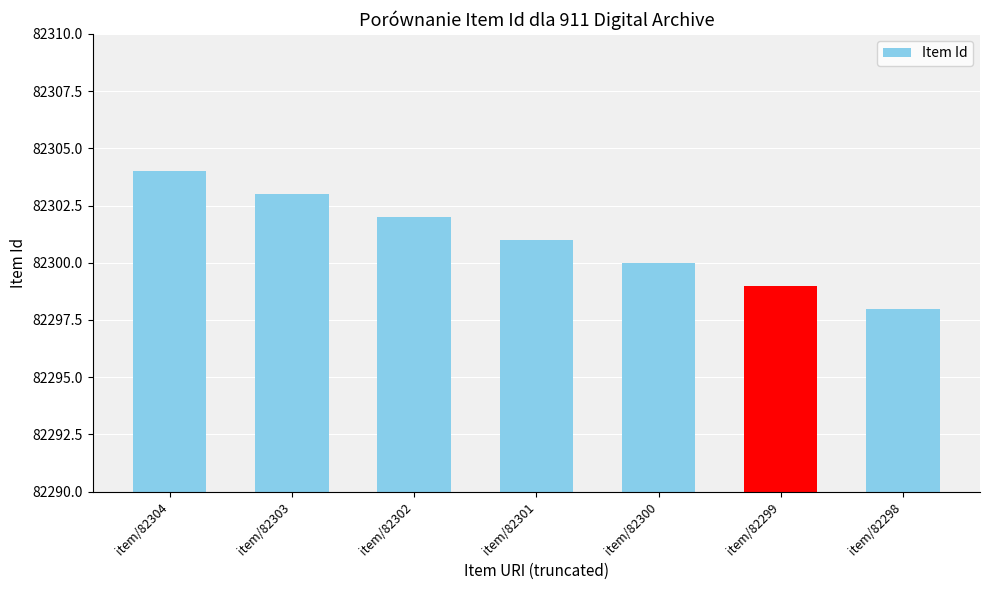

True or false: the data shows 82303 at item/82303.

True